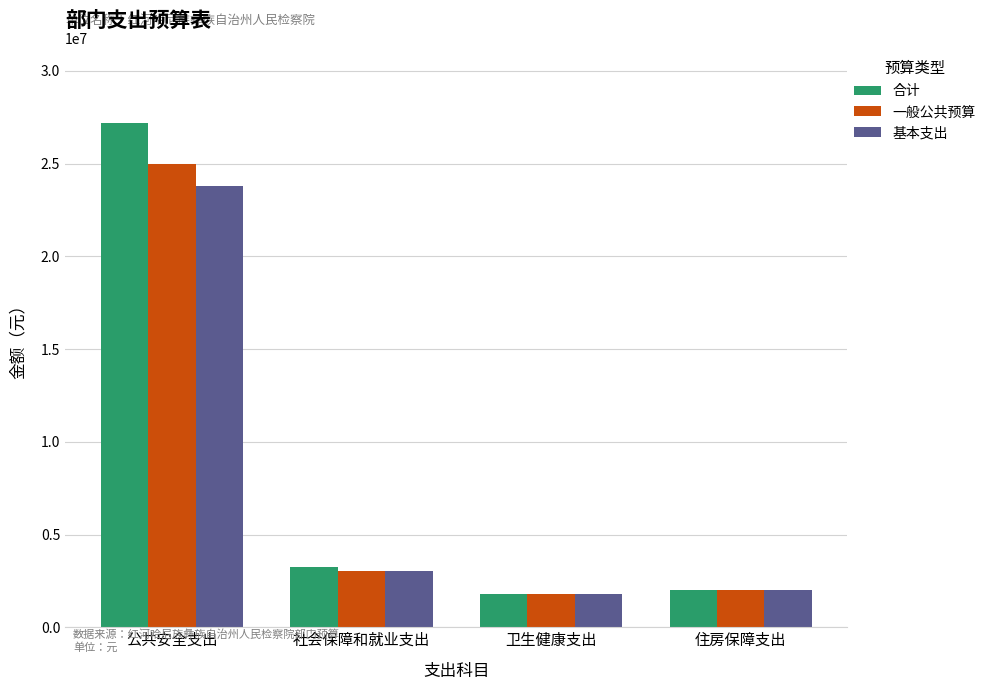

Read the 一般公共预算 value at 住房保障支出.

2000000.0